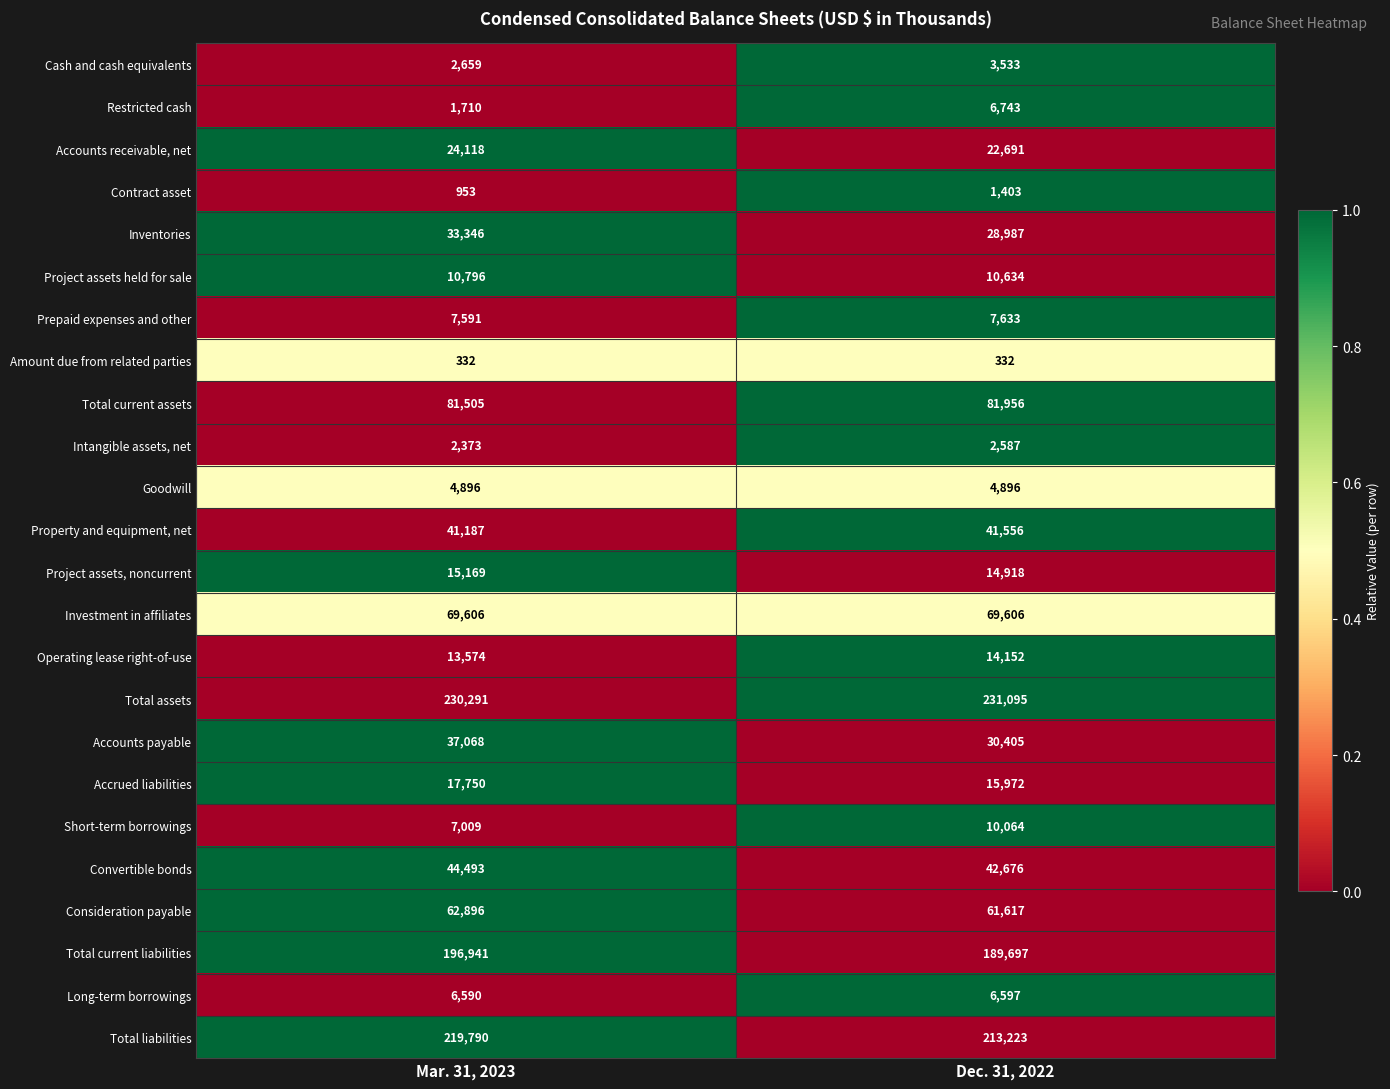

Which series has the largest total across all categories?

Total assets